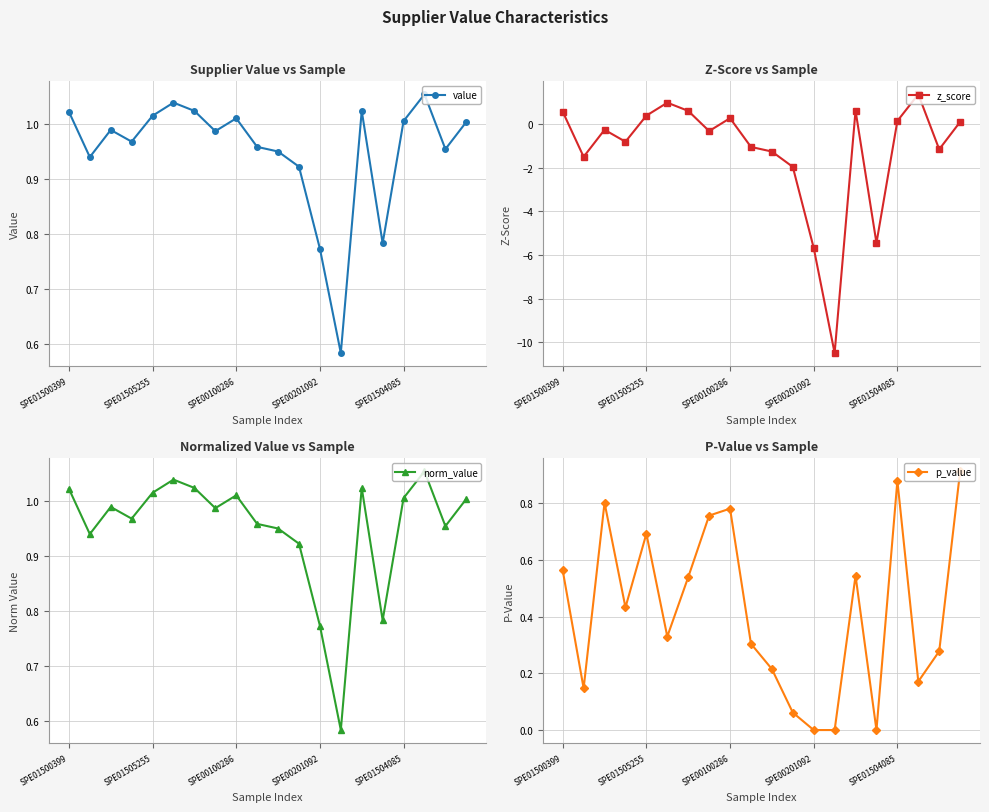

True or false: value has more than 2 interior local peaks.

True